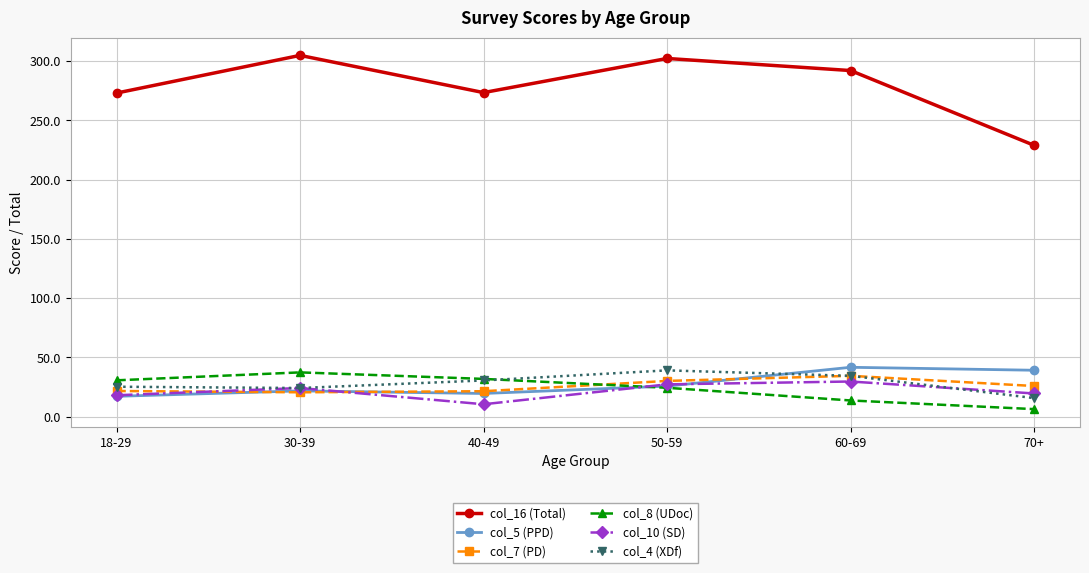

What is the value of the col_7 (PD) point at the 2nd from the left?

20.5